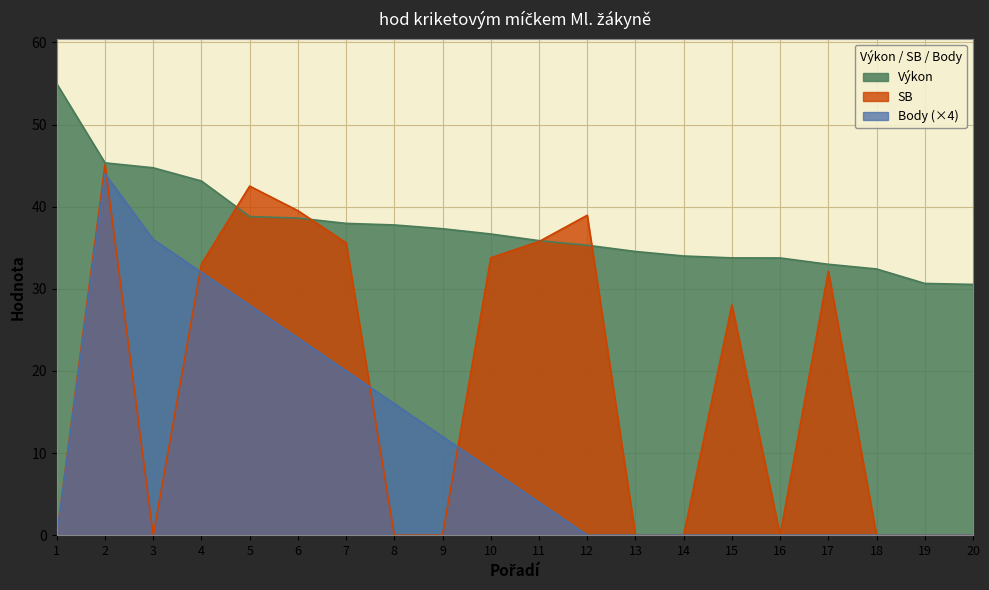

What is the maximum value shown in the chart?

55.0